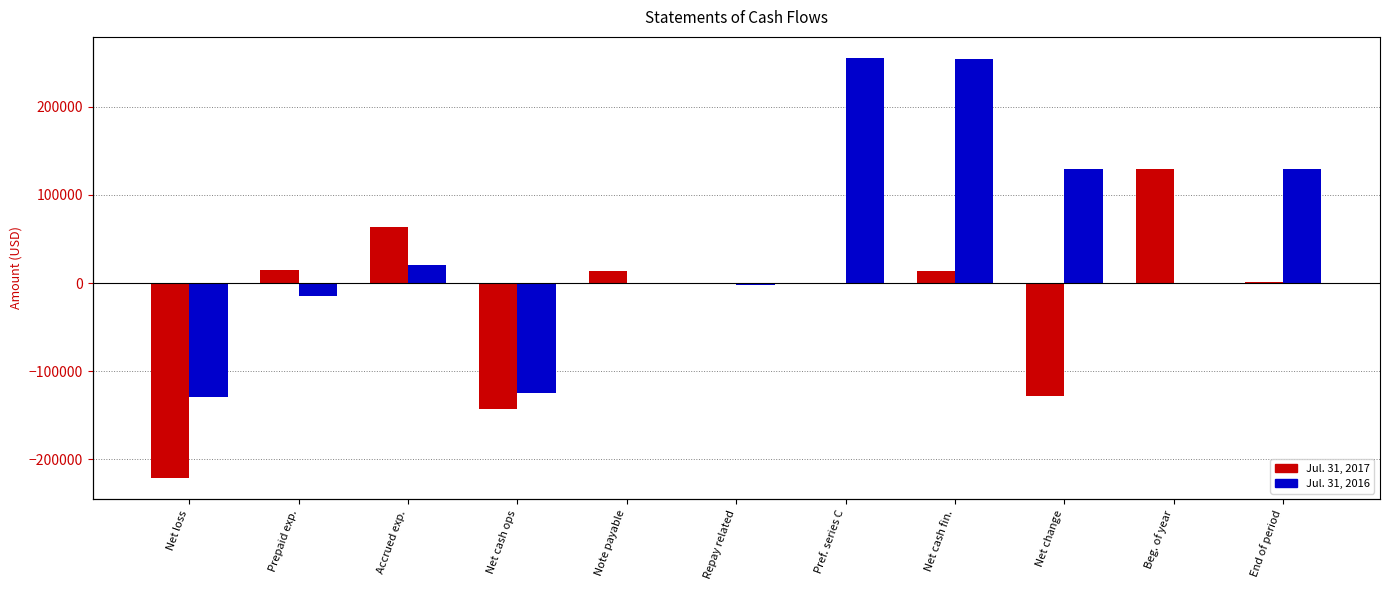

At which category is the sum across all series the highest?

Net cash fin.